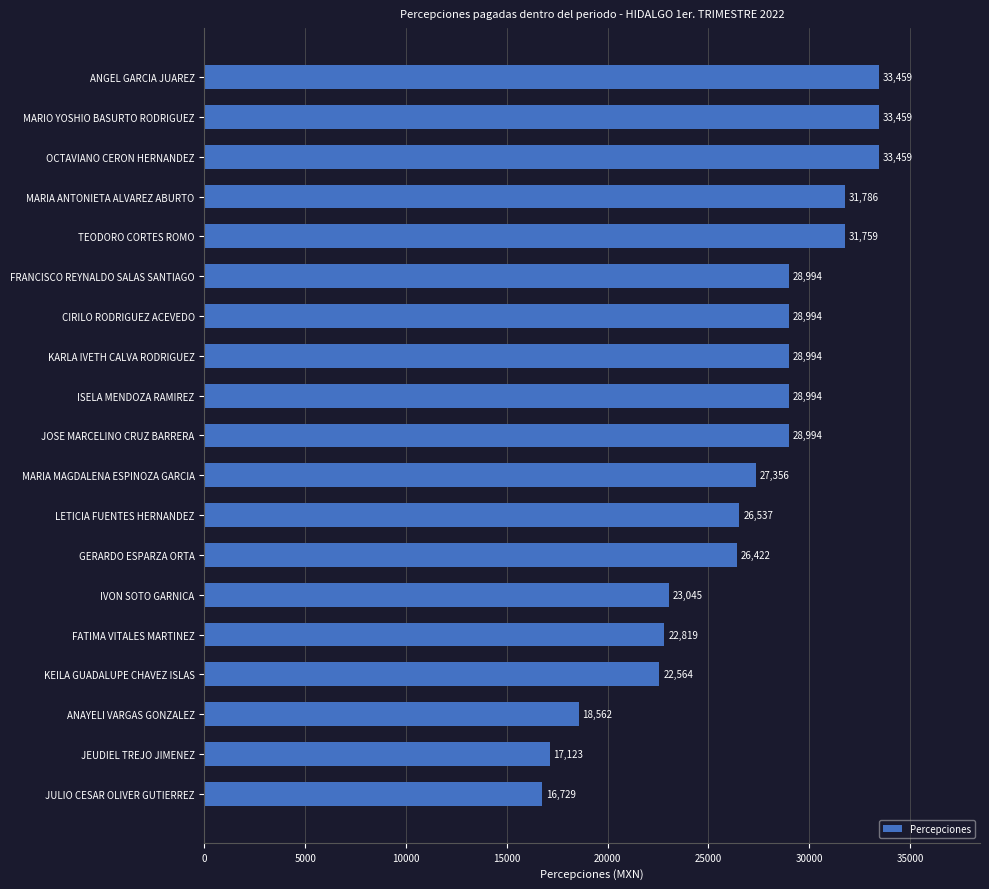

What is the approximate value at MARIA ANTONIETA ALVAREZ ABURTO?

31785.8